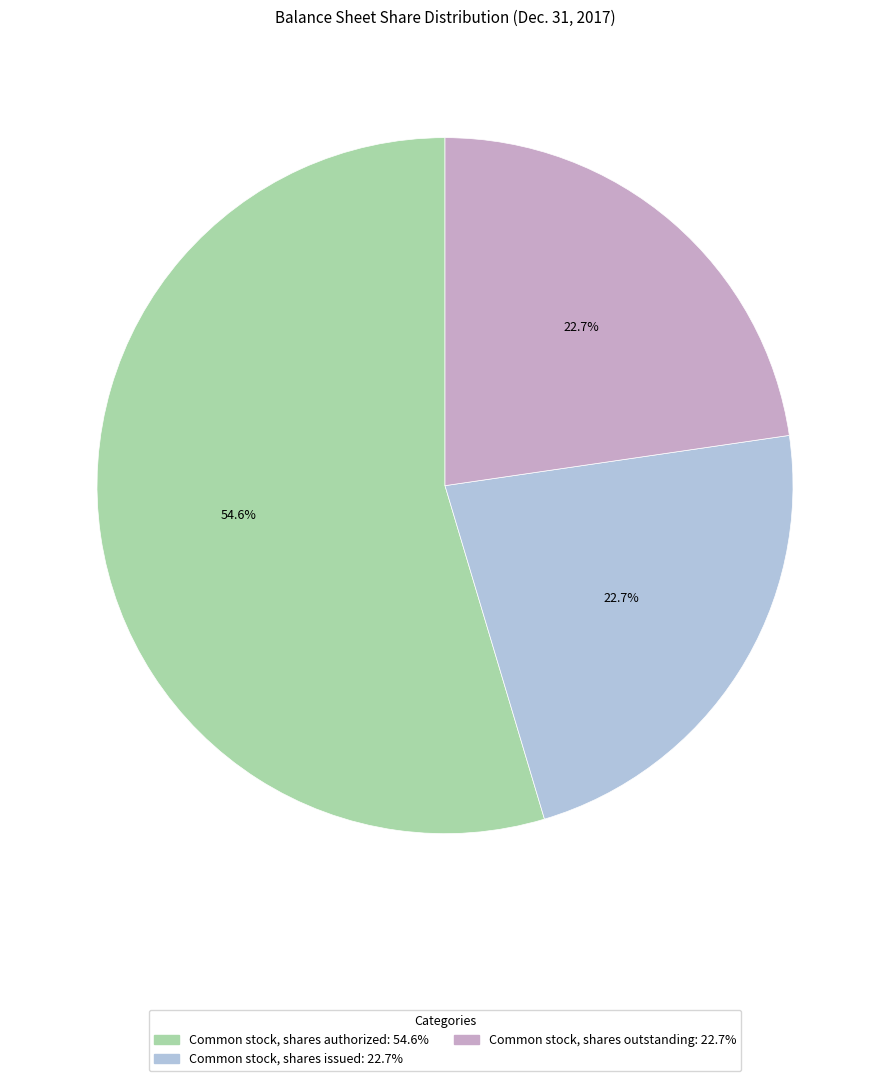

To the nearest percent, what is the average slice percentage?

33%